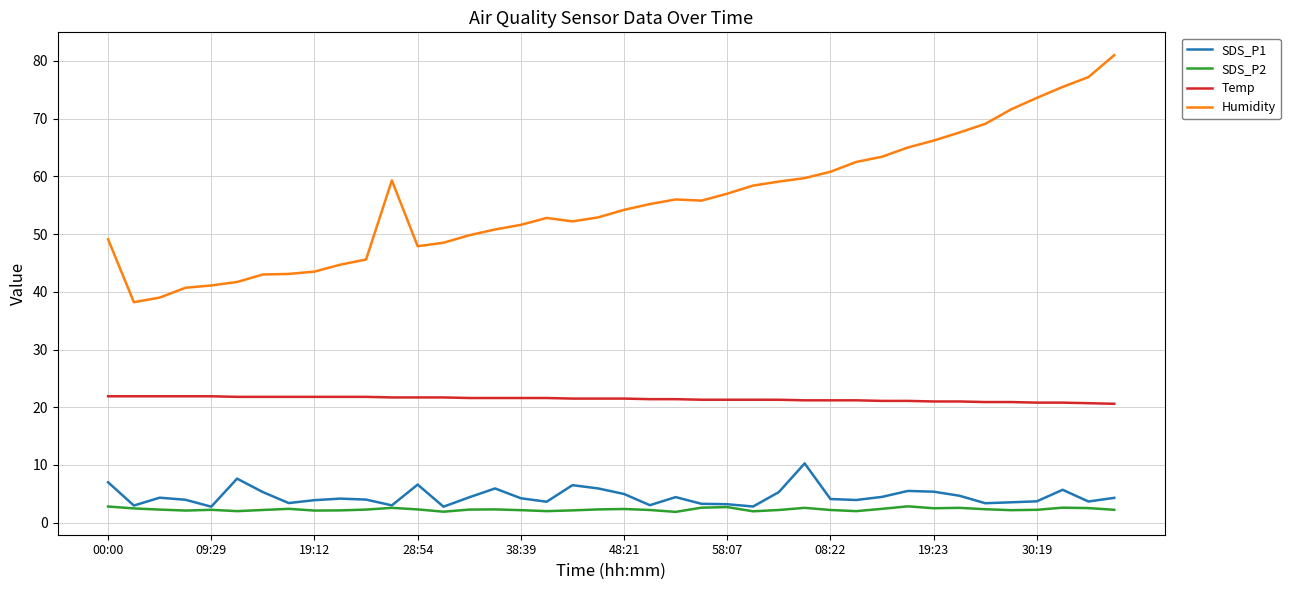

True or false: SDS_P2 and Temp intersect in this chart.

False